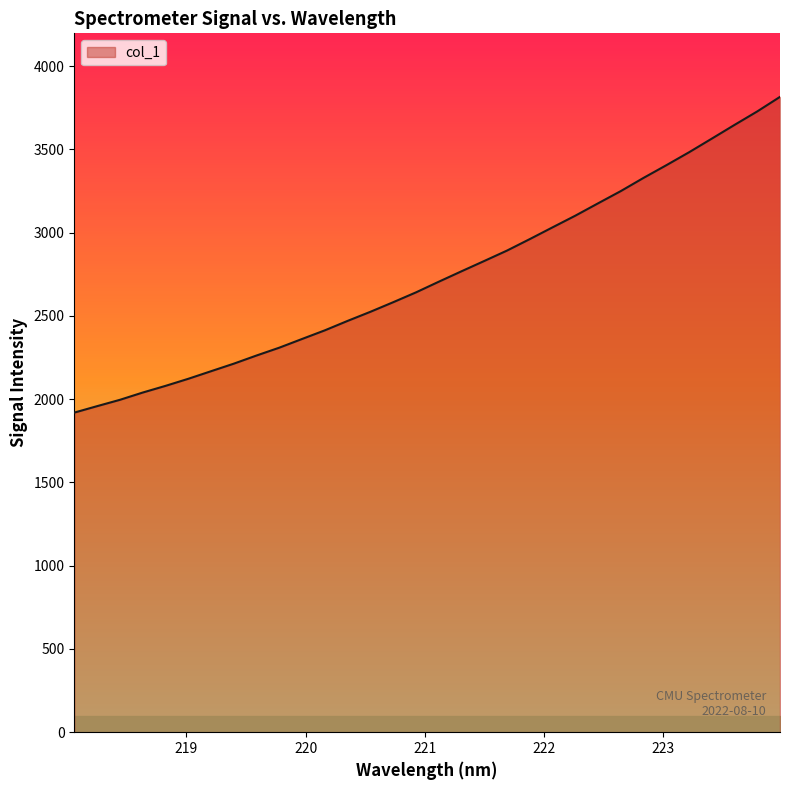

What is the minimum value shown in the chart?

1919.6